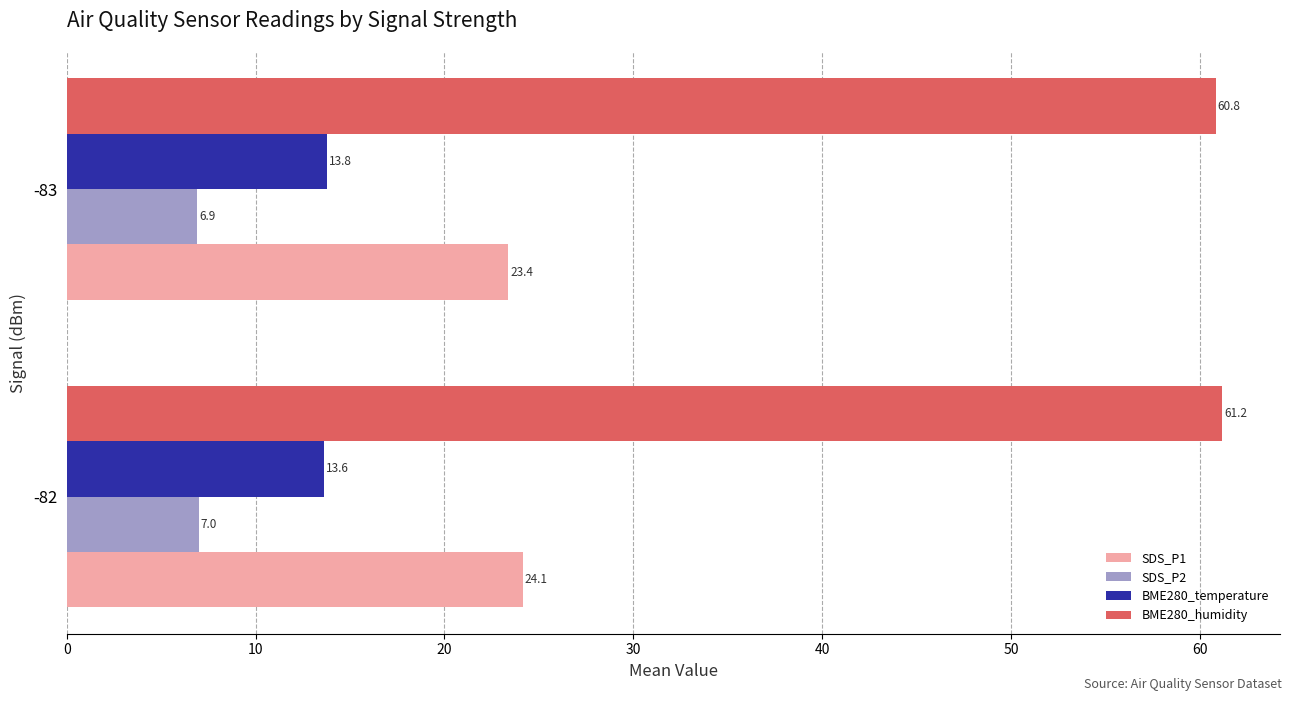

True or false: BME280_temperature has a value of 13.6 at -82.

True